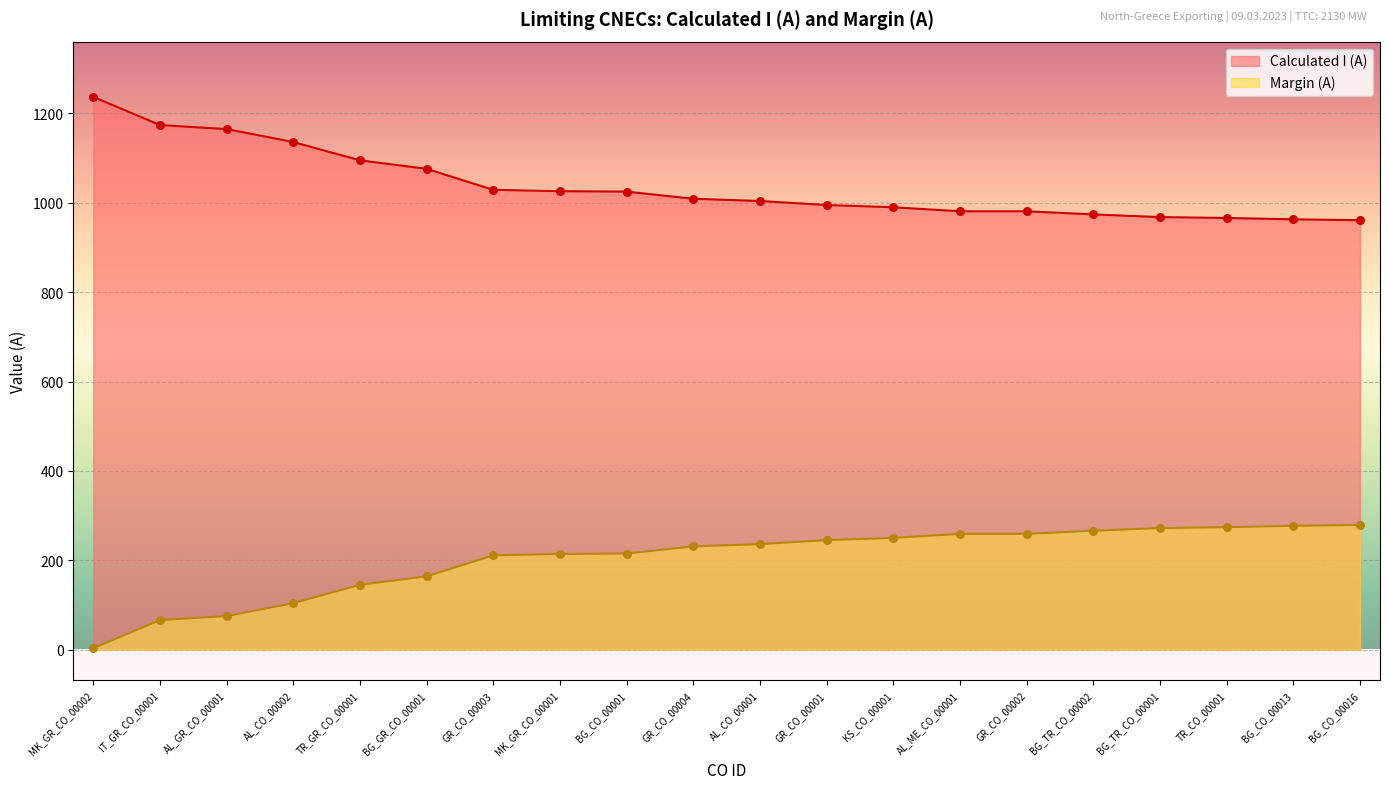

Which series has the widest spread of Y values?

Calculated I (A)